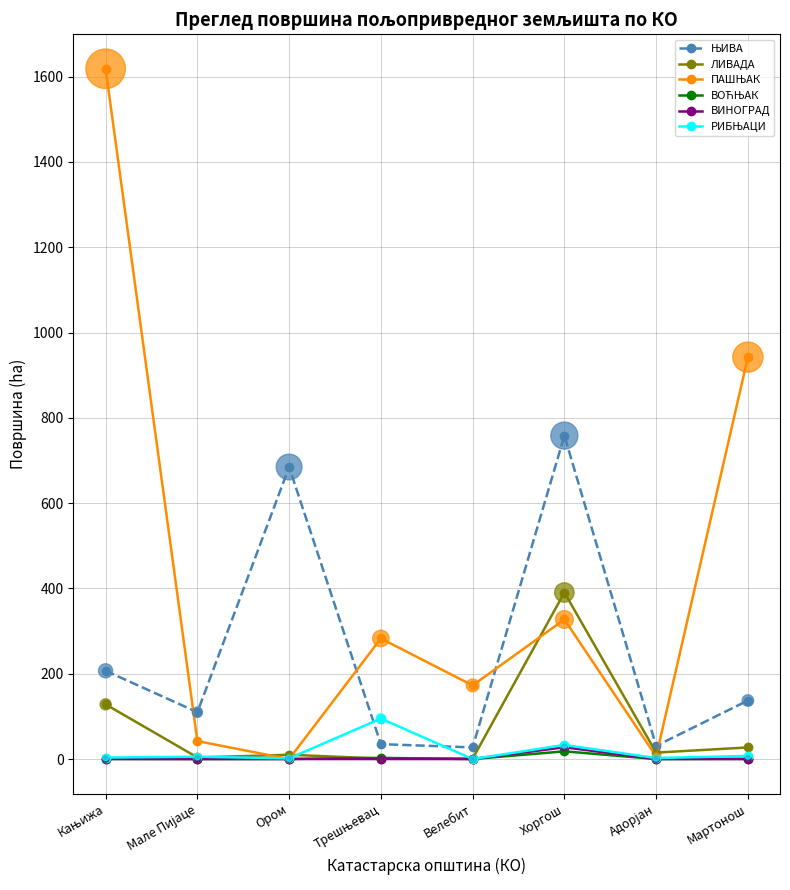

At how many categories does at least one series exceed 609?

4